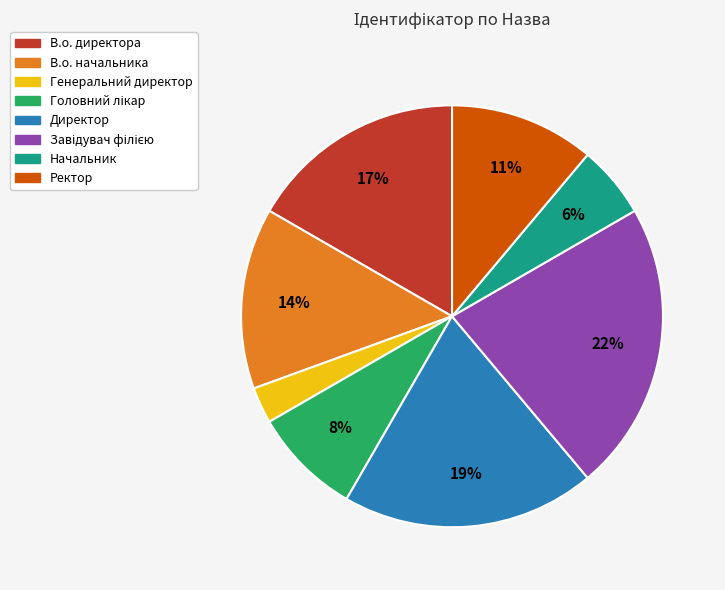

What is the smallest slice in the pie chart?

Генеральний директор